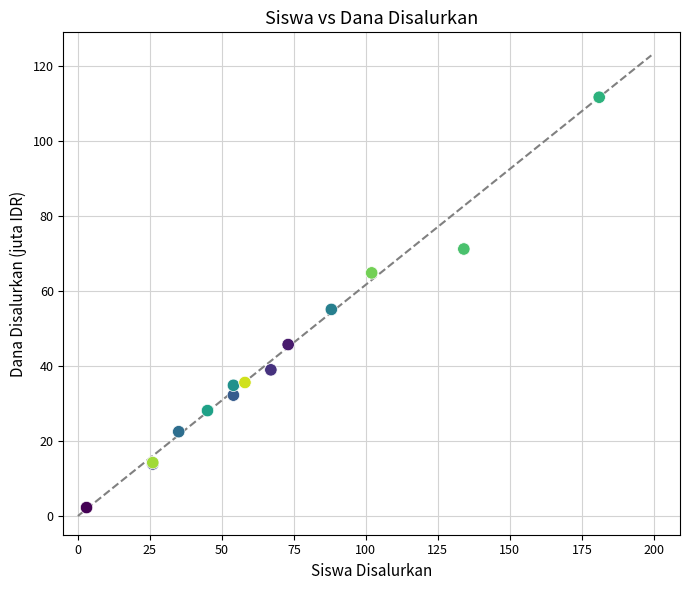

What Y value in the scatter plot is closest to 57?

55.1